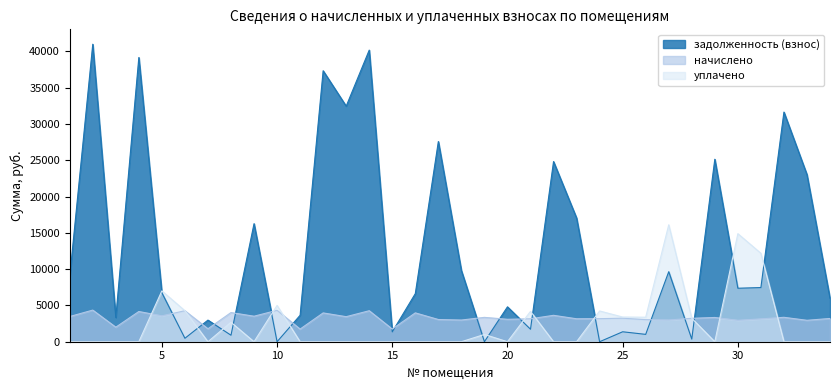

How many data points does each series have?

34